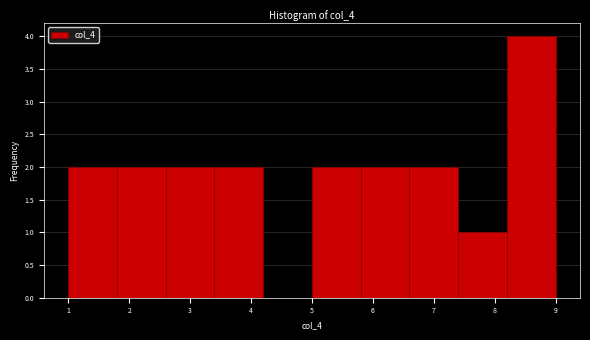

Reading left to right, transcribe this chart: for each bar, give the range it covers on the x-axis and its height. The values are not printed on the chart, so give them approximately, as read against the axis.

1.0 to 1.8: 2
1.8 to 2.6: 2
2.6 to 3.4: 2
3.4 to 4.2: 2
4.2 to 5.0: 0
5.0 to 5.8: 2
5.8 to 6.6: 2
6.6 to 7.4: 2
7.4 to 8.2: 1
8.2 to 9.0: 4